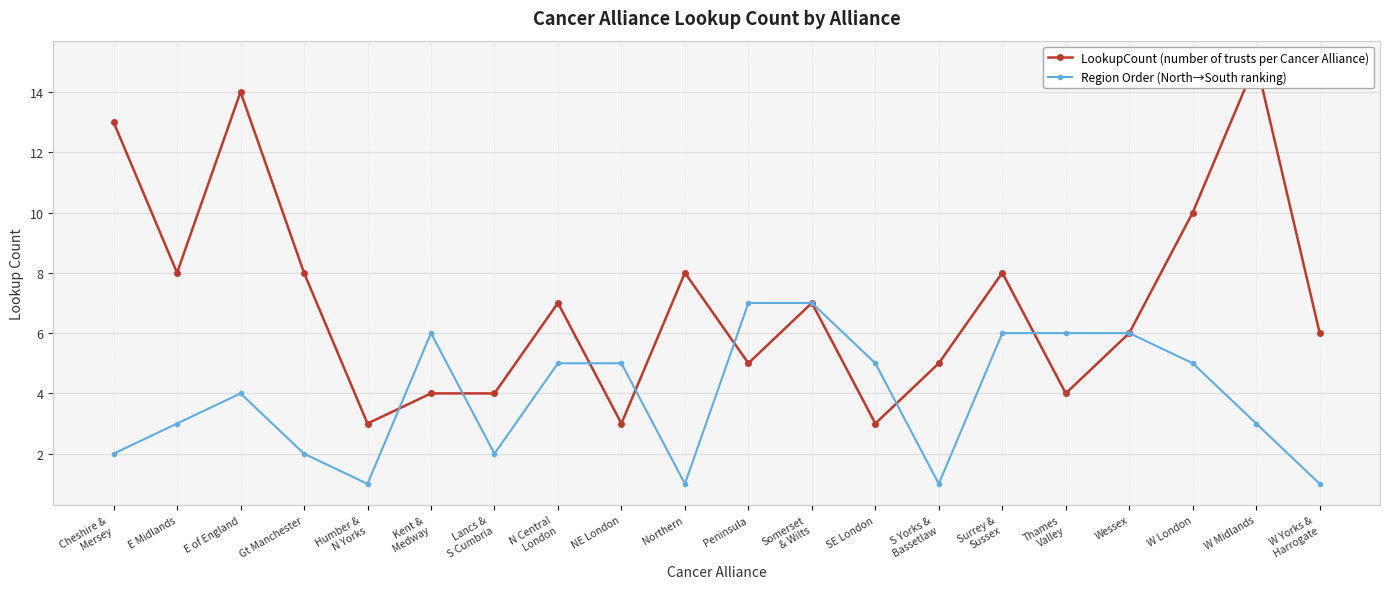

At which category does the chart reach its minimum across all series?

Humber &
N Yorks